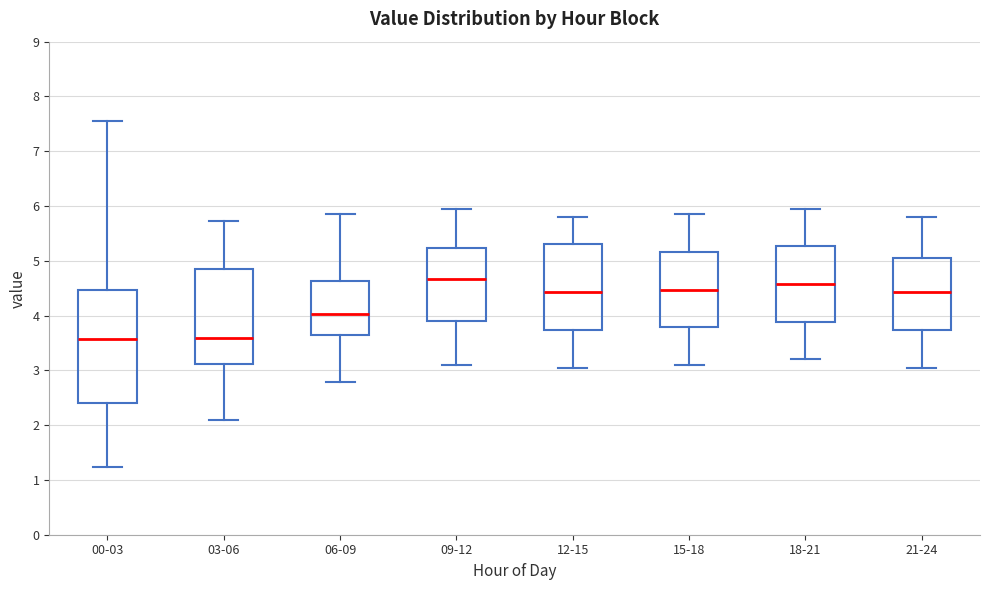

Comparing the boxes themselves (not the whiskers), which one is the tallest?

00-03